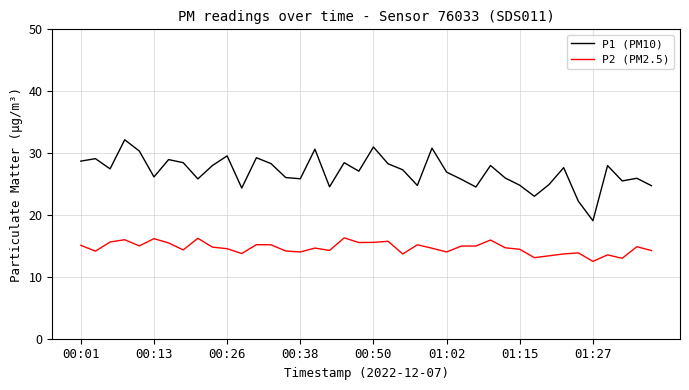

Rank the series by their average value, from lowest to highest.

P2 (PM2.5), P1 (PM10)